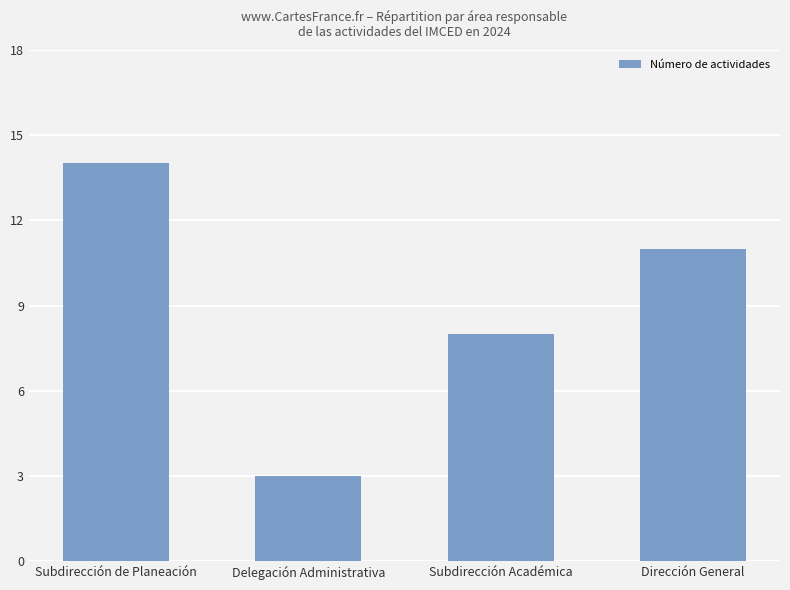

Reading left to right, what are all the values shown in this chart?

14	3	8	11